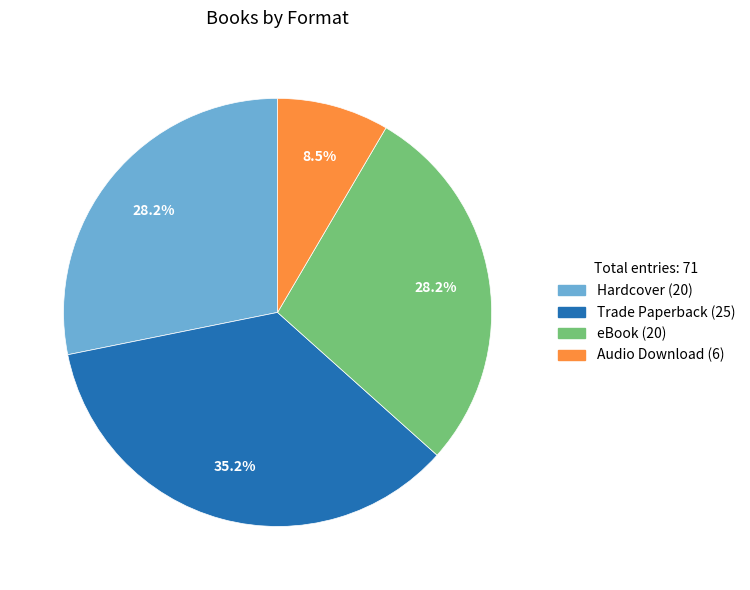

Is Audio Download the majority of the pie?

No